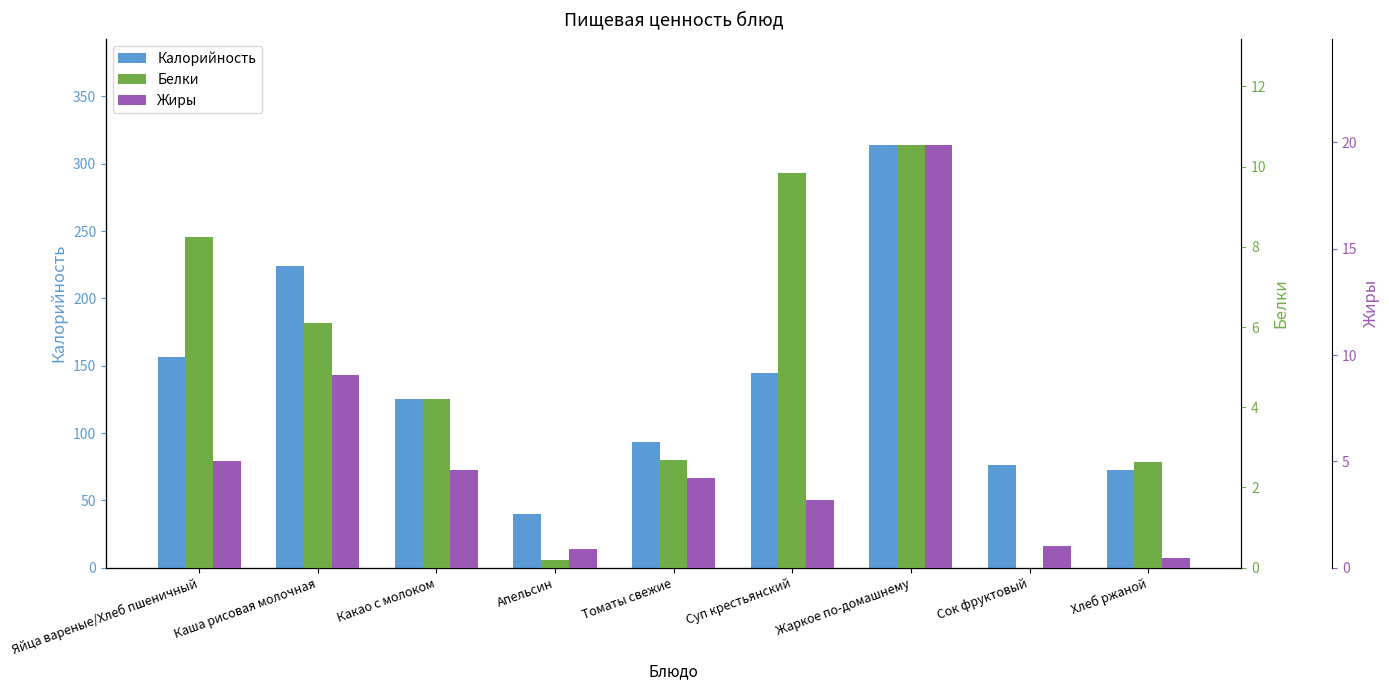

How many values in the Калорийность series are below 125?

4